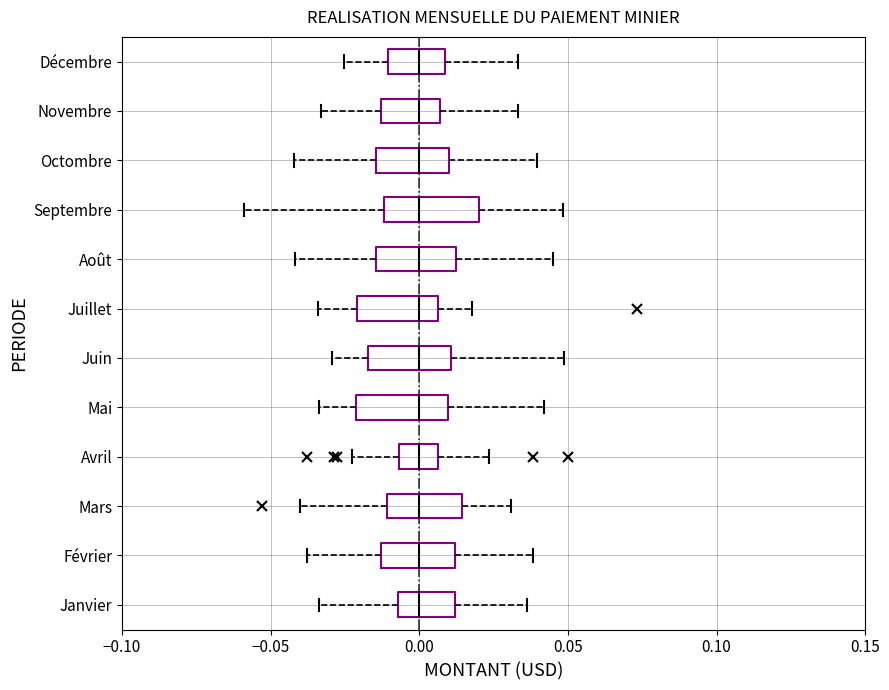

Reading bottom to top, transcribe this box plot: for each box, give where its median line is, the range the box spans, and where its two whiskers end, as read against the x-axis. The values are not printed on the chart, so give them approximately, as read against the axis.

Janvier: median 0.000, box -0.005 to 0.010, whiskers -0.035 to 0.035
Février: median 0.000, box -0.015 to 0.010, whiskers -0.040 to 0.040
Mars: median 0.000, box -0.010 to 0.015, whiskers -0.040 to 0.030
Avril: median 0.000, box -0.005 to 0.005, whiskers -0.025 to 0.025
Mai: median 0.000, box -0.020 to 0.010, whiskers -0.035 to 0.040
Juin: median 0.000, box -0.015 to 0.010, whiskers -0.030 to 0.050
Juillet: median 0.000, box -0.020 to 0.005, whiskers -0.035 to 0.020
Août: median 0.000, box -0.015 to 0.010, whiskers -0.040 to 0.045
Septembre: median 0.000, box -0.010 to 0.020, whiskers -0.060 to 0.050
Octombre: median 0.000, box -0.015 to 0.010, whiskers -0.040 to 0.040
Novembre: median 0.000, box -0.015 to 0.005, whiskers -0.035 to 0.035
Décembre: median 0.000, box -0.010 to 0.010, whiskers -0.025 to 0.035